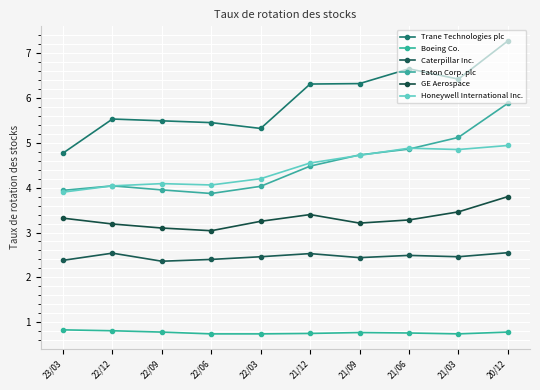

Reading left to right, extract all data points from this chart.

Trane Technologies plc: 4.8	5.5	5.5	5.5	5.3	6.3	6.3	6.7	6.4	7.3
Boeing Co.: 0.8	0.8	0.8	0.7	0.7	0.8	0.8	0.8	0.7	0.8
Caterpillar Inc.: 2.4	2.5	2.4	2.4	2.5	2.5	2.4	2.5	2.5	2.5
Eaton Corp. plc: 3.9	4.0	4.0	3.9	4.0	4.5	4.7	4.9	5.1	5.9
GE Aerospace: 3.3	3.2	3.1	3.0	3.2	3.4	3.2	3.3	3.5	3.8
Honeywell International Inc.: 3.9	4.0	4.1	4.1	4.2	4.5	4.7	4.9	4.8	4.9